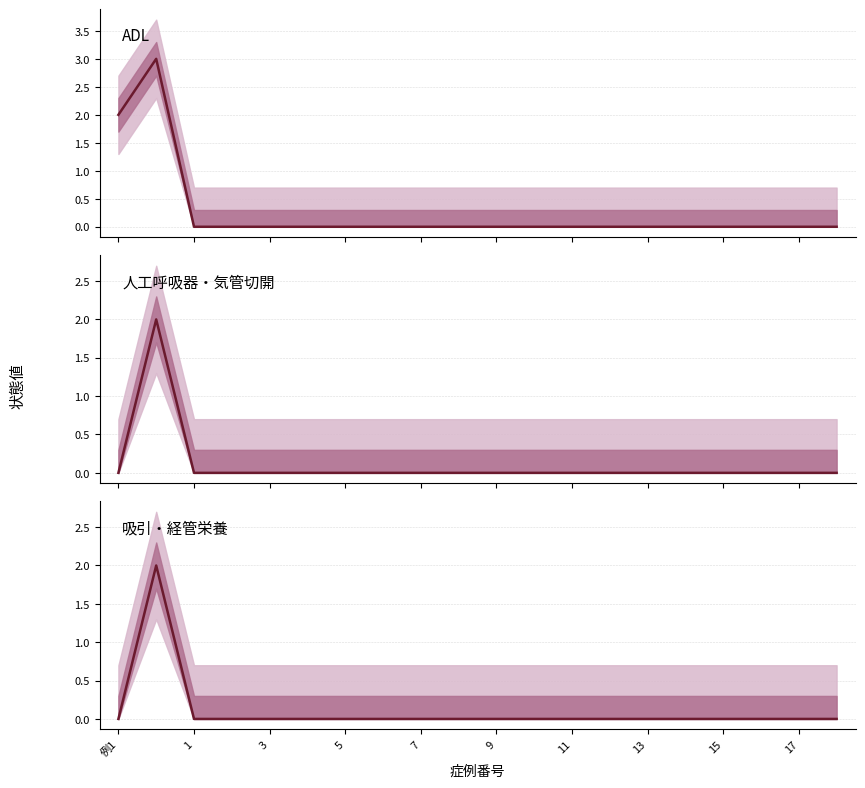

What is the label of the 2nd point from the left?

1